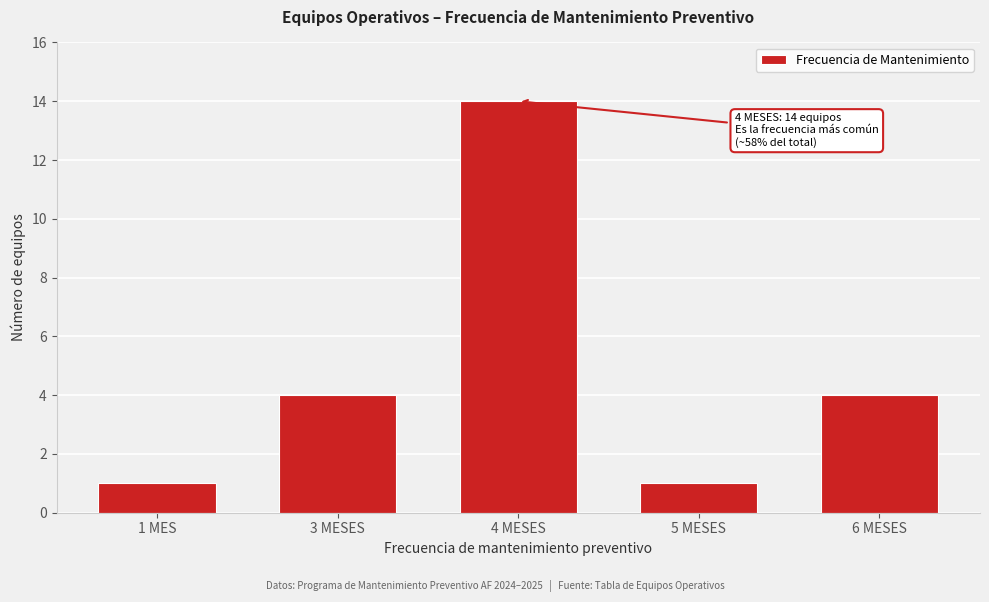

Reading left to right, what are all the values shown in this chart?

1 MES=1	3 MESES=4	4 MESES=14	5 MESES=1	6 MESES=4